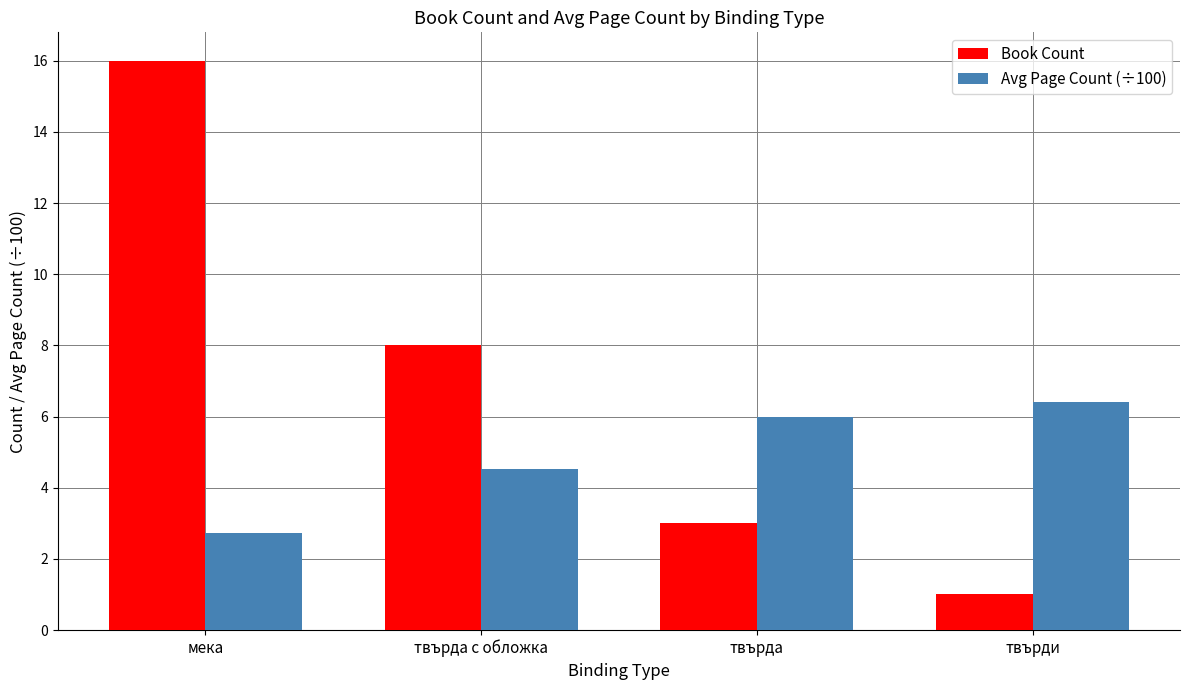

The value of Book Count at мека is 16.0. True or false?

True